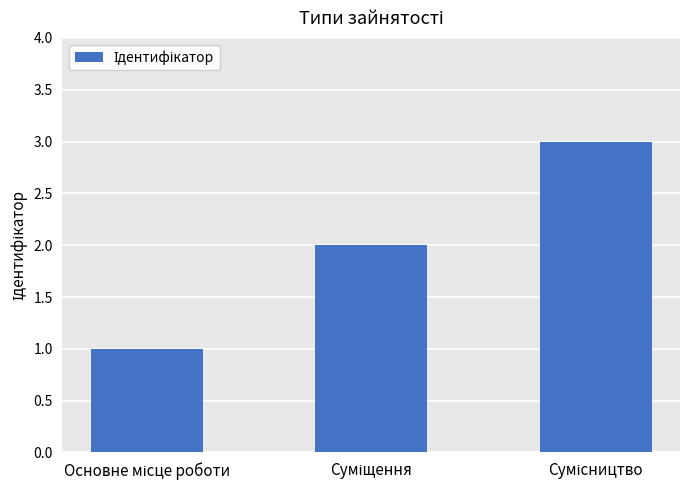

What is the smallest value displayed?

1